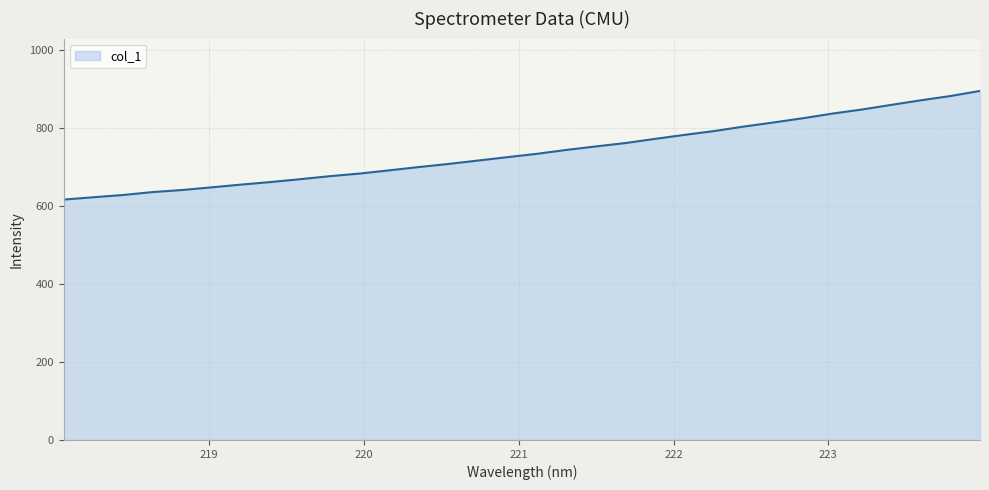

What is the smallest value displayed?

616.1